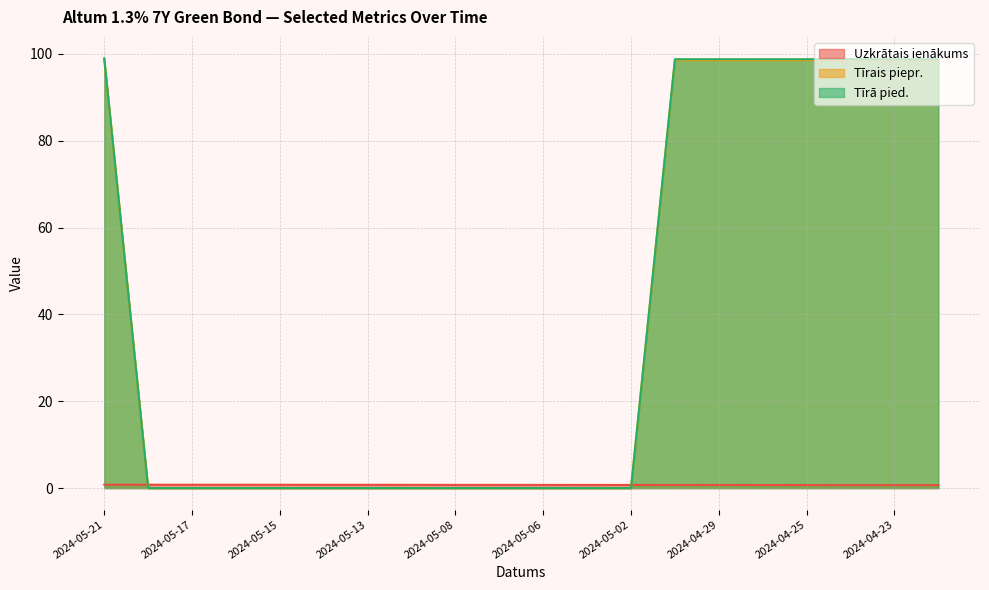

Which series changed the most between 2024-05-07 and 2024-04-23?

Tīrā pied.